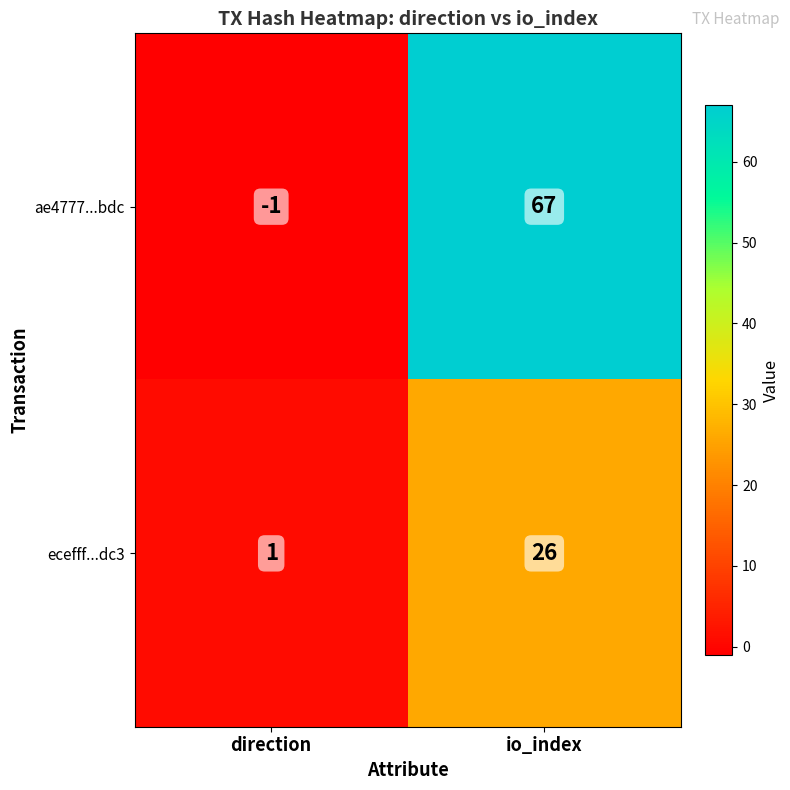

Is it true that ae4777...bdc equals -1 at direction?

True